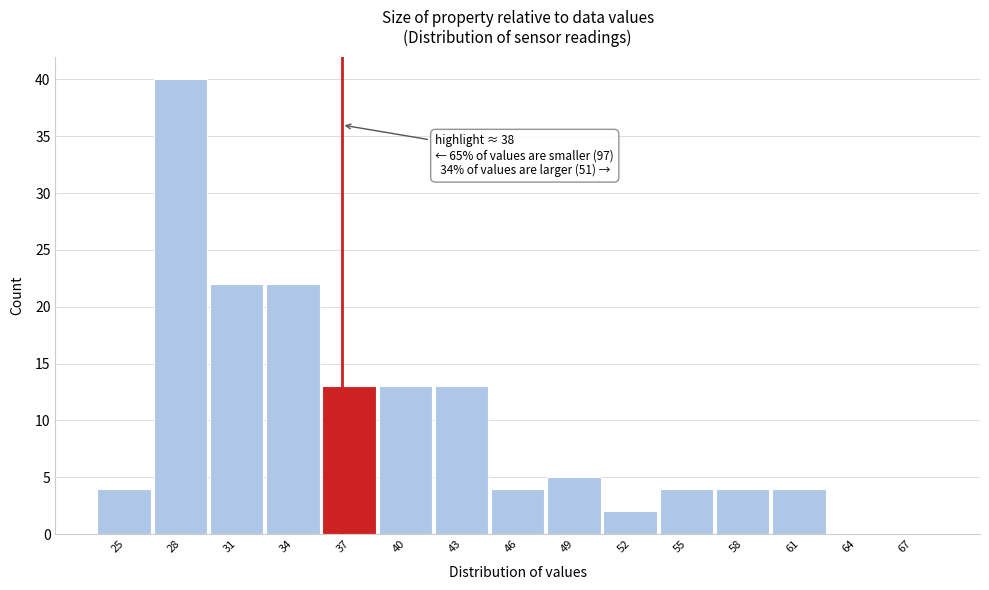

Reading left to right, what are all the values shown in this chart?

25=4	28=40	31=22	34=22	37=13	40=13	43=13	46=4	49=5	52=2	55=4	58=4	61=4	64=0	67=0